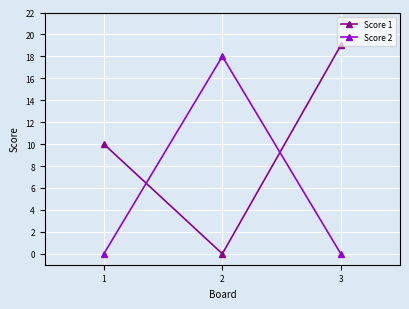

Reading right to left, transcribe all the data shown in this chart.

Score 1: 19	0	10
Score 2: 0	18	0